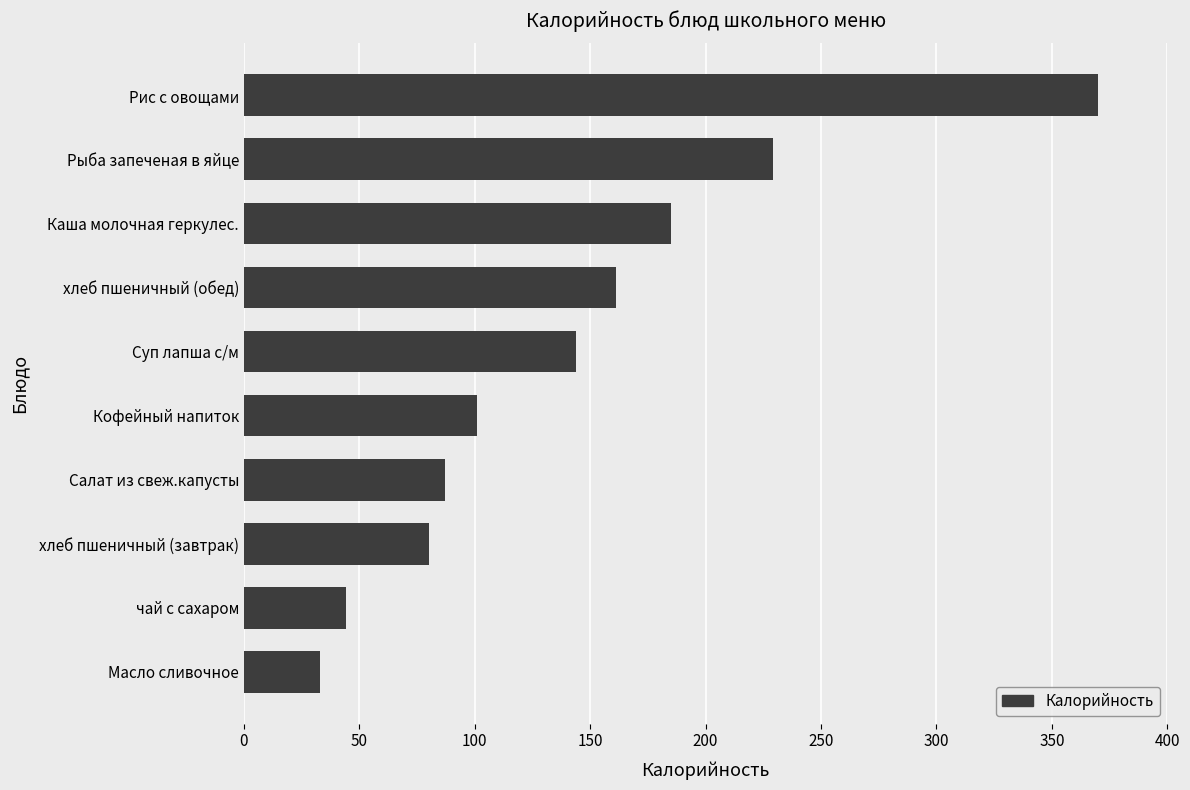

What is the difference between the second highest and second lowest values?

185